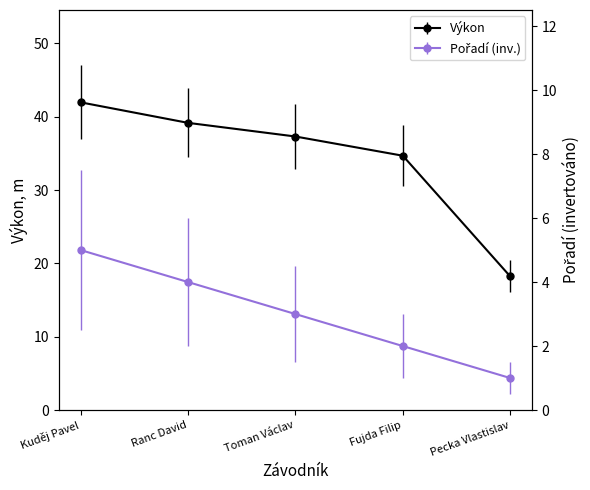

The value of Výkon at Ranc David is 39.2. True or false?

True